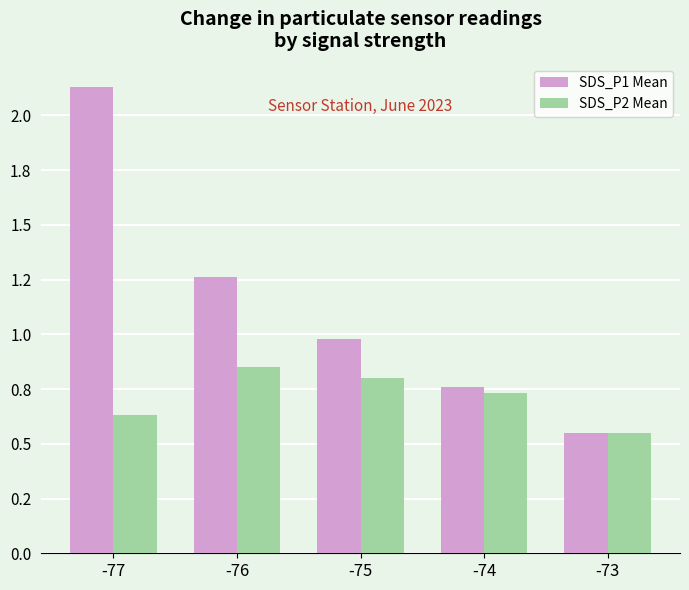

What are all the series names shown in the legend?

SDS_P1 Mean, SDS_P2 Mean